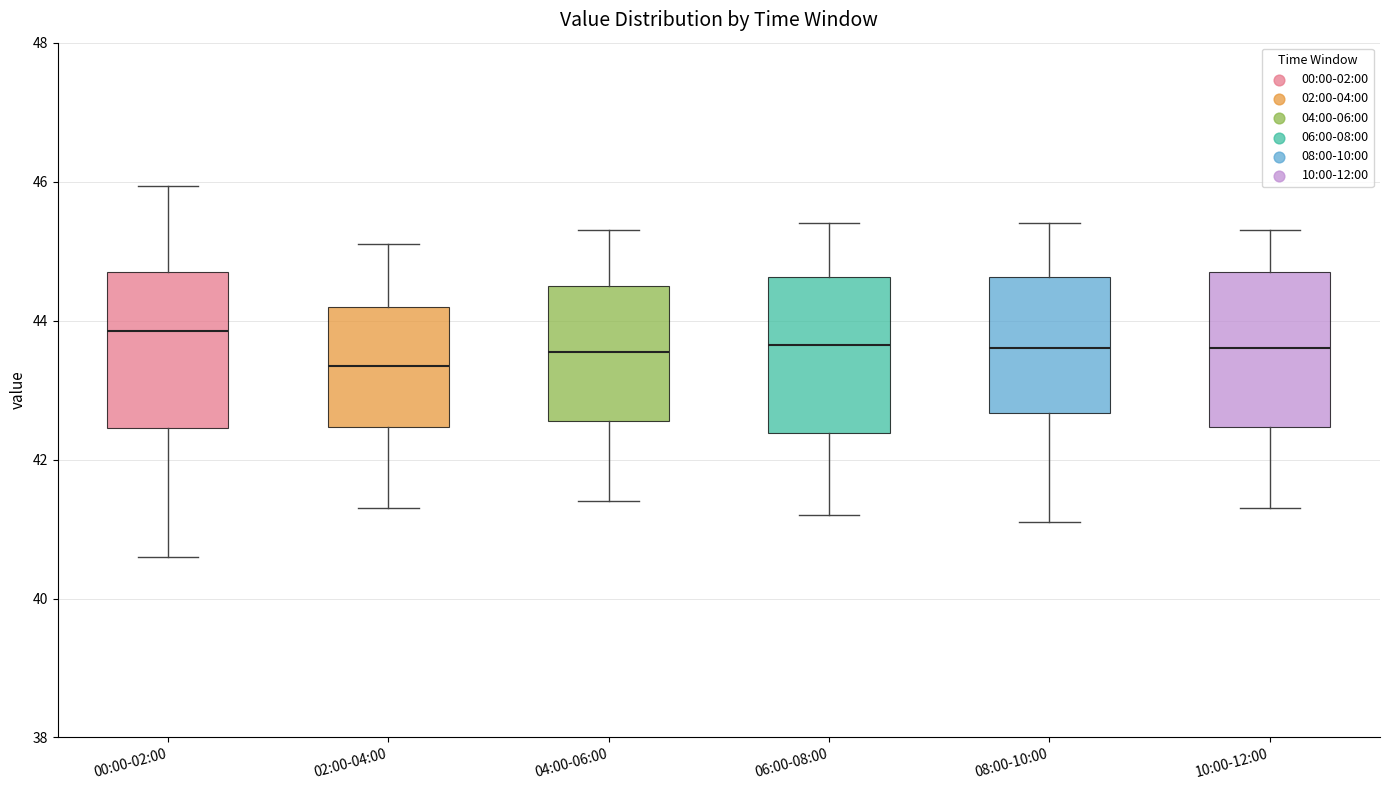

Reading left to right, read every box against the y-axis: the position of its median line, the range the box covers, and the ends of its whiskers. The values are not printed on the chart, so give them approximately, as read against the axis.

00:00-02:00: median 43.8, box 42.4 to 44.8, whiskers 40.6 to 46.0
02:00-04:00: median 43.4, box 42.4 to 44.2, whiskers 41.4 to 45.2
04:00-06:00: median 43.6, box 42.6 to 44.6, whiskers 41.4 to 45.4
06:00-08:00: median 43.6, box 42.4 to 44.6, whiskers 41.2 to 45.4
08:00-10:00: median 43.6, box 42.6 to 44.6, whiskers 41.2 to 45.4
10:00-12:00: median 43.6, box 42.4 to 44.8, whiskers 41.4 to 45.4